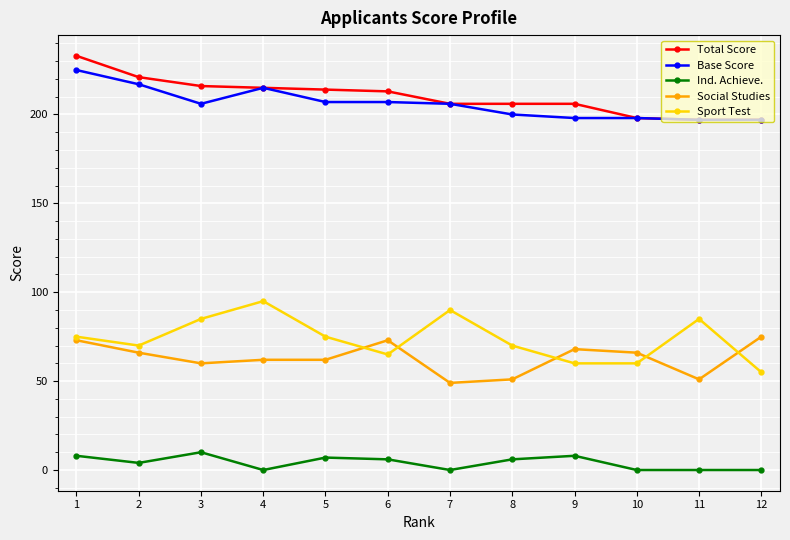

How many series are shown in this chart?

5